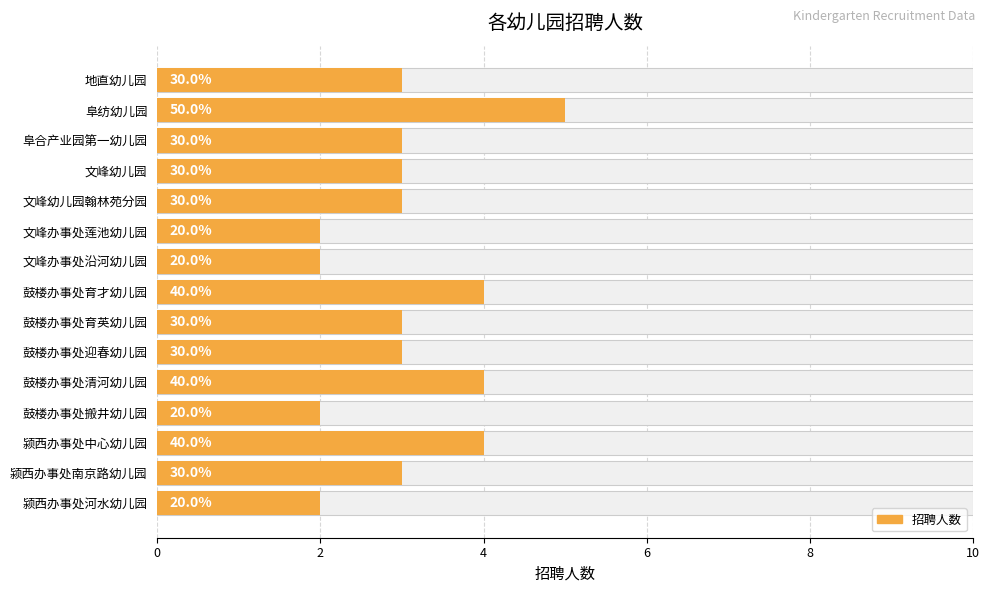

What is the difference between the values at 阜合产业园第一幼儿园 and 颍西办事处中心幼儿园?

1